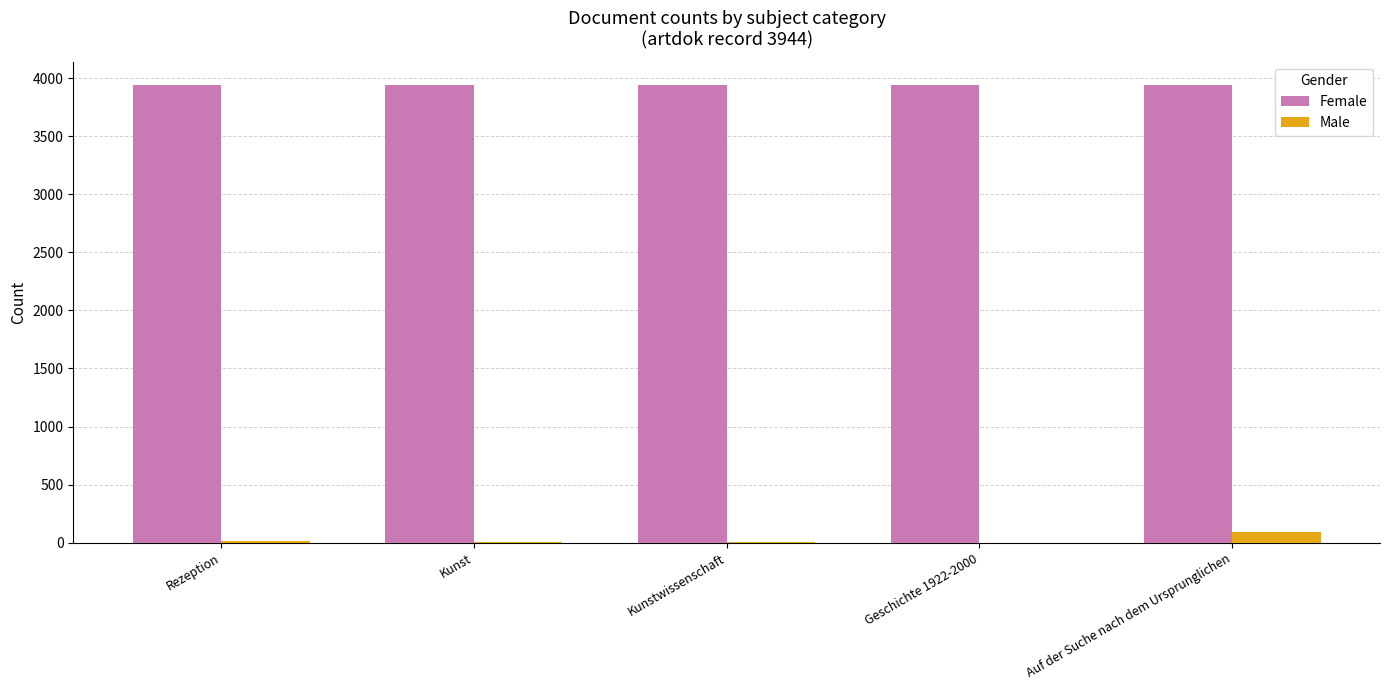

Which series has the largest total across all categories?

Female